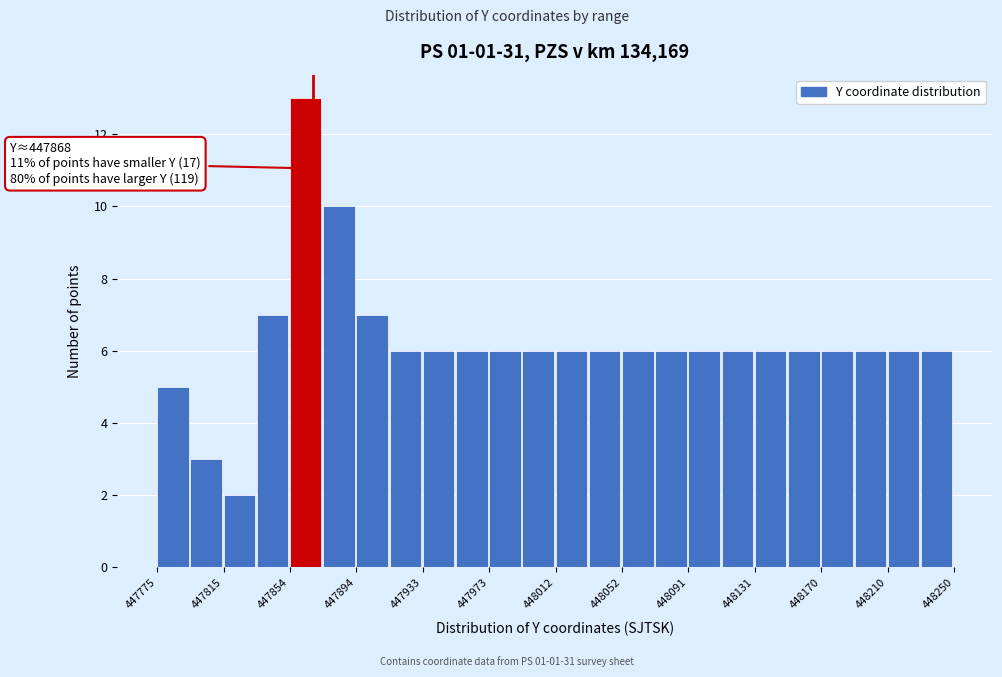

Read against the x-axis, roughly where is the centre of the tallest bar?

447865